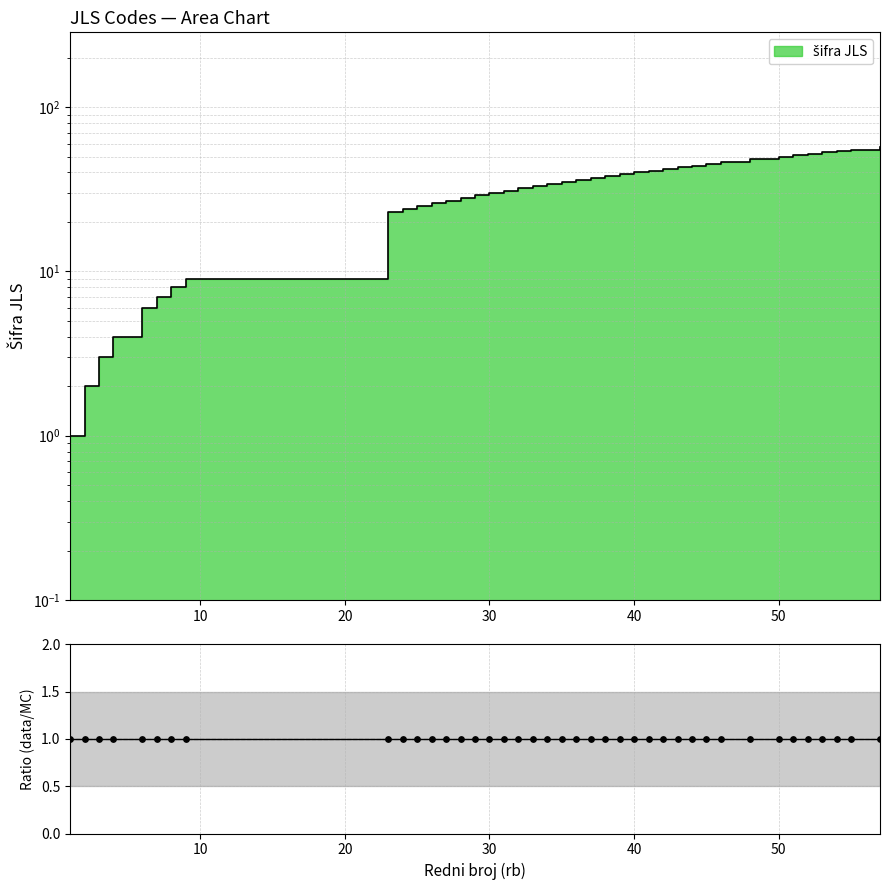

Approximately how many times larger is the value at 3 compared to 57?

0.1